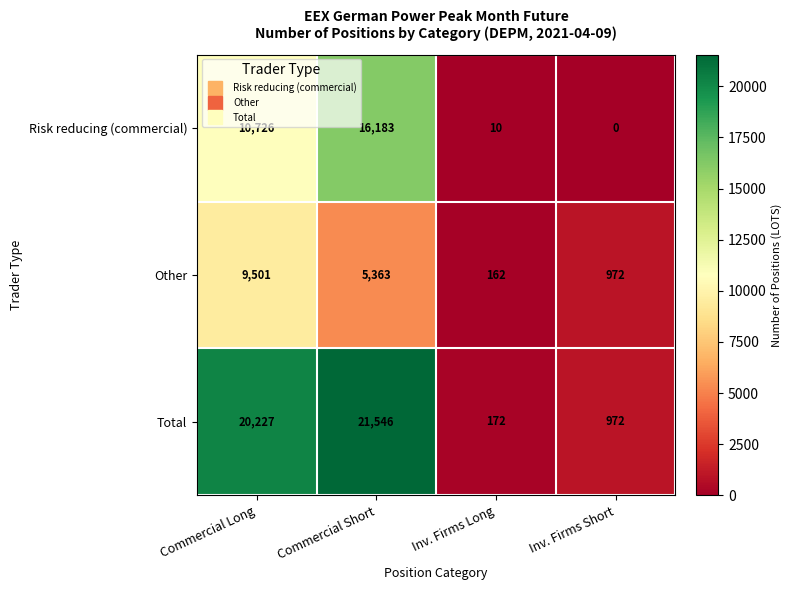

At how many categories does at least one series exceed 18409?

2